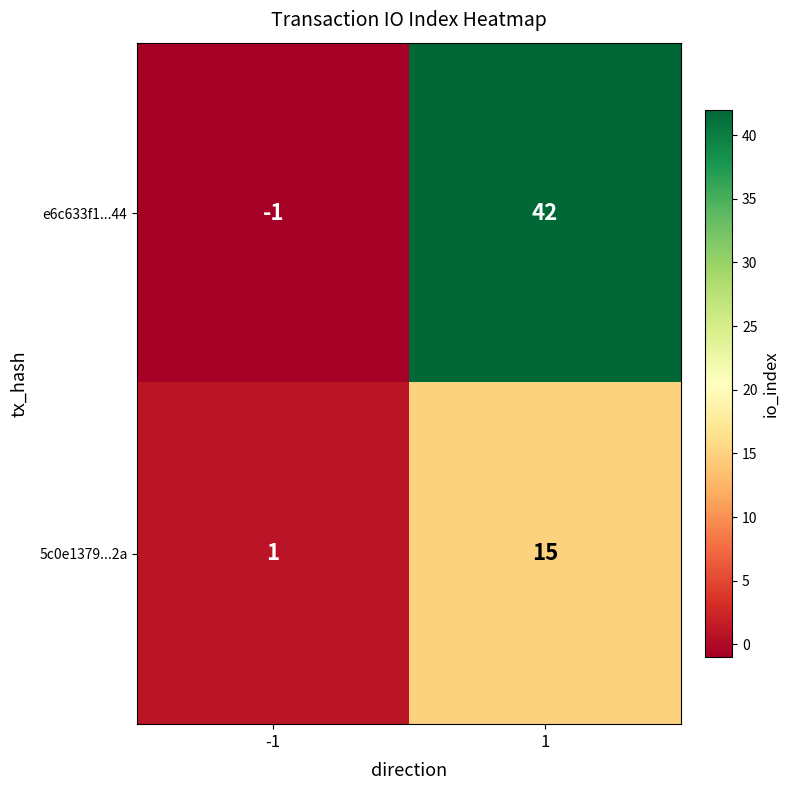

Reading left to right, what are all the values shown in this chart?

e6c633f1...44: -1=-1	1=42
5c0e1379...2a: -1=1	1=15